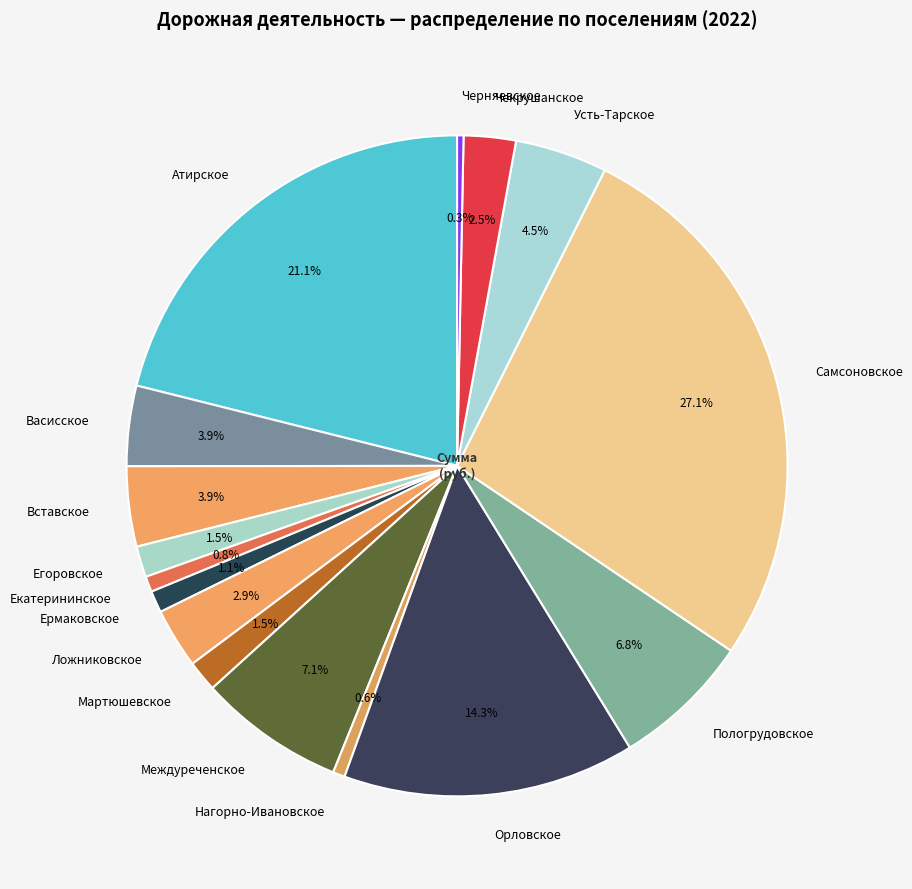

How many slices are in this pie chart?

16